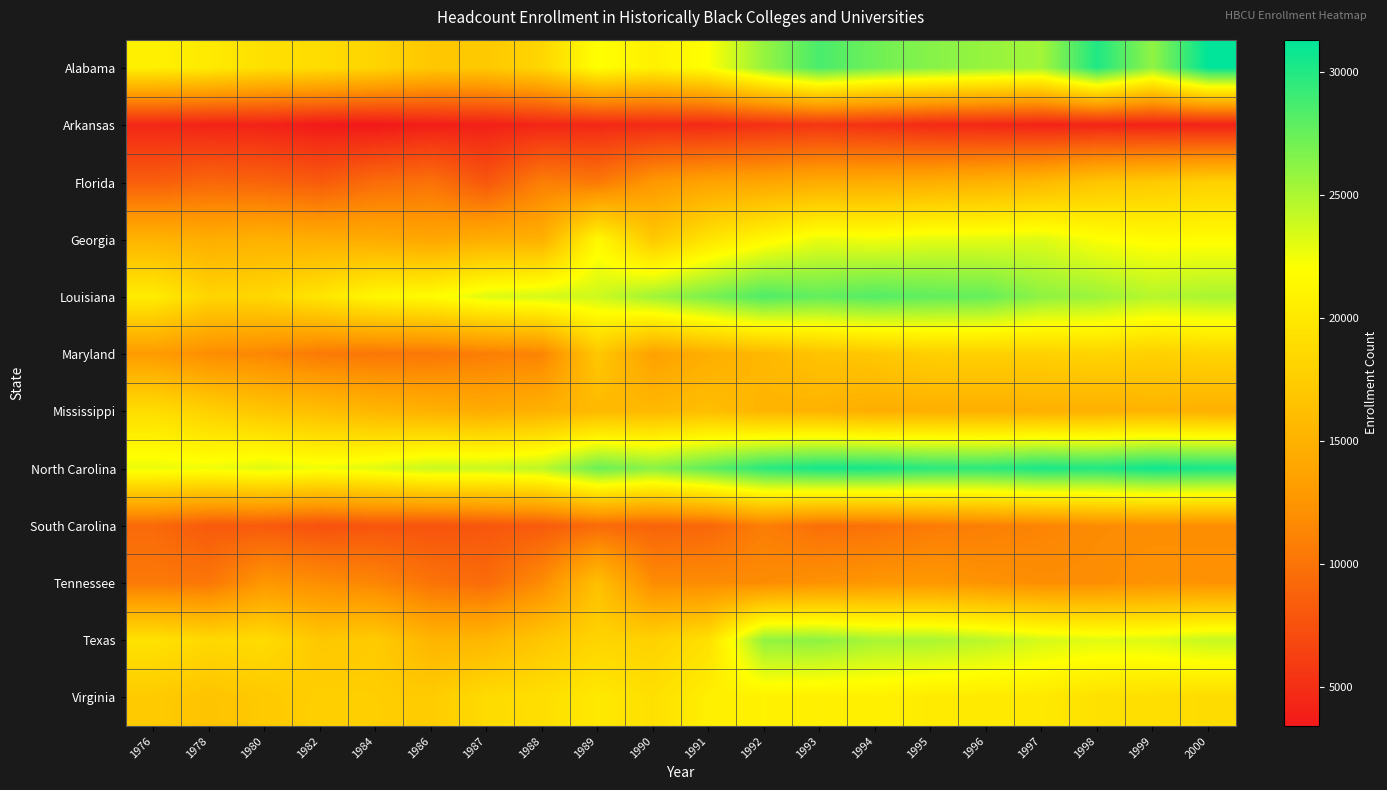

Reading right to left, list all the values displayed in this chart.

Alabama: 2000=31301	1999=26022	1998=30114	1997=25369	1996=25779	1995=26380	1994=27208	1993=28586	1992=25845	1991=22040	1990=20734	1989=22003	1988=18317	1987=17078	1986=16976	1984=18133	1982=18897	1980=19175	1978=20169	1976=20663
Arkansas: 2000=4088	1999=4129	1998=4215	1997=4174	1996=4480	1995=4662	1994=5171	1993=5514	1992=5119	1991=4664	1990=4692	1989=4500	1988=4346	1987=3954	1986=3846	1984=3417	1982=3486	1980=4116	1978=4165	1976=4436
Florida: 2000=17843	1999=17192	1998=16784	1997=15639	1996=14995	1995=14689	1994=14531	1993=14451	1992=13904	1991=13655	1990=12685	1989=10364	1988=10815	1987=7938	1986=9936	1984=9485	1982=8251	1980=8895	1978=9130	1976=8451
Georgia: 2000=21728	1999=21682	1998=22105	1997=23197	1996=22990	1995=22960	1994=22477	1993=22779	1992=21329	1991=19581	1990=17075	1989=21357	1988=14829	1987=14704	1986=13968	1984=14452	1982=14624	1980=14961	1978=14637	1976=15179
Louisiana: 2000=25090	1999=24647	1998=25599	1997=26080	1996=27579	1995=27721	1994=28221	1993=27671	1992=28408	1991=26867	1990=25451	1989=23814	1988=23562	1987=23166	1986=21718	1984=21327	1982=19729	1980=18430	1978=18198	1976=20360
Maryland: 2000=18156	1999=17786	1998=18135	1997=17825	1996=17764	1995=17692	1994=16967	1993=16577	1992=15585	1991=14684	1990=13526	1989=16984	1988=11196	1987=10809	1986=10265	1984=10233	1982=10477	1980=11421	1978=11862	1976=13042
Mississippi: 2000=14865	1999=15124	1998=14834	1997=14858	1996=14725	1995=14819	1994=14604	1993=15088	1992=15239	1991=16169	1990=15643	1989=15716	1988=14982	1987=14441	1986=14989	1984=15415	1982=16188	1980=16811	1978=17853	1976=18988
North Carolina: 2000=30351	1999=30750	1998=30047	1997=30335	1996=29660	1995=29710	1994=30392	1993=30469	1992=29749	1991=27860	1990=26295	1989=27393	1988=24465	1987=23956	1986=24009	1984=23127	1982=22558	1980=23172	1978=22542	1976=22728
South Carolina: 2000=11883	1999=11871	1998=11763	1997=11221	1996=10889	1995=10583	1994=9918	1993=9749	1992=10807	1991=9128	1990=8860	1989=9404	1988=8260	1987=7940	1986=7686	1984=7851	1982=7530	1980=8202	1978=8188	1976=9297
Tennessee: 2000=12238	1999=12301	1998=11904	1997=11933	1996=12283	1995=12725	1994=12609	1993=12220	1992=11797	1991=11775	1990=11789	1989=16268	1988=11784	1987=9441	1986=10051	1984=11327	1982=11925	1980=12635	1978=10250	1976=10477
Texas: 2000=24084	1999=23246	1998=23129	1997=23515	1996=24514	1995=25099	1994=25188	1993=26102	1992=25964	1991=19205	1990=17892	1989=18153	1988=16921	1987=15486	1986=15288	1984=17320	1982=16968	1980=18811	1978=18543	1976=19397
Virginia: 2000=18820	1999=19126	1998=19289	1997=20037	1996=20135	1995=20228	1994=20731	1993=20618	1992=20855	1991=20602	1990=19173	1989=20029	1988=19086	1987=18772	1986=17367	1984=17596	1982=17680	1980=17190	1978=16610	1976=17282